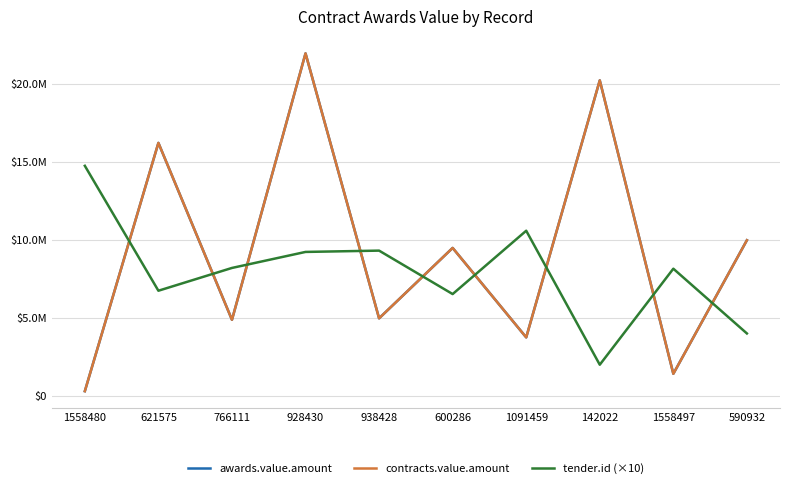

What is the minimum value shown in the chart?

284694.6